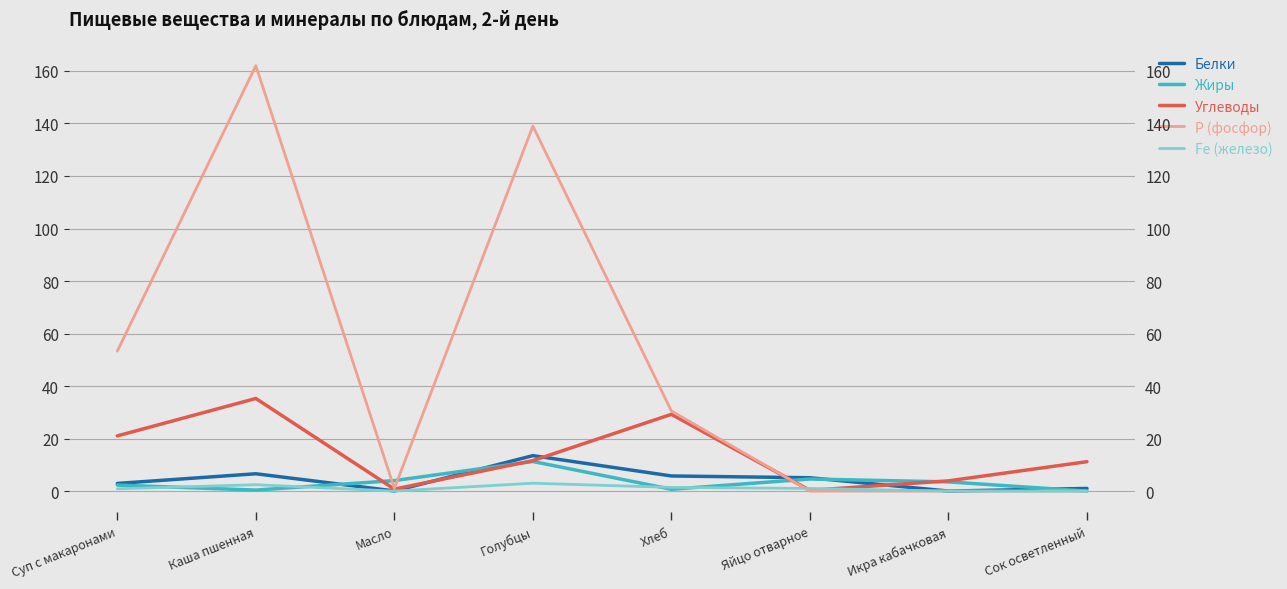

True or false: Р (фосфор) has a value of 139.0 at Голубцы.

True